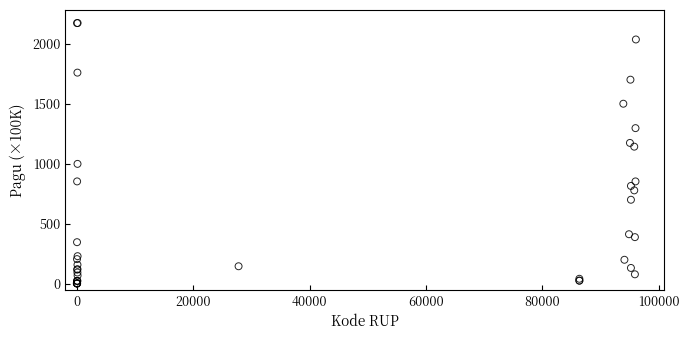

What Y value in the scatter plot is closest to 1088?

1143.0